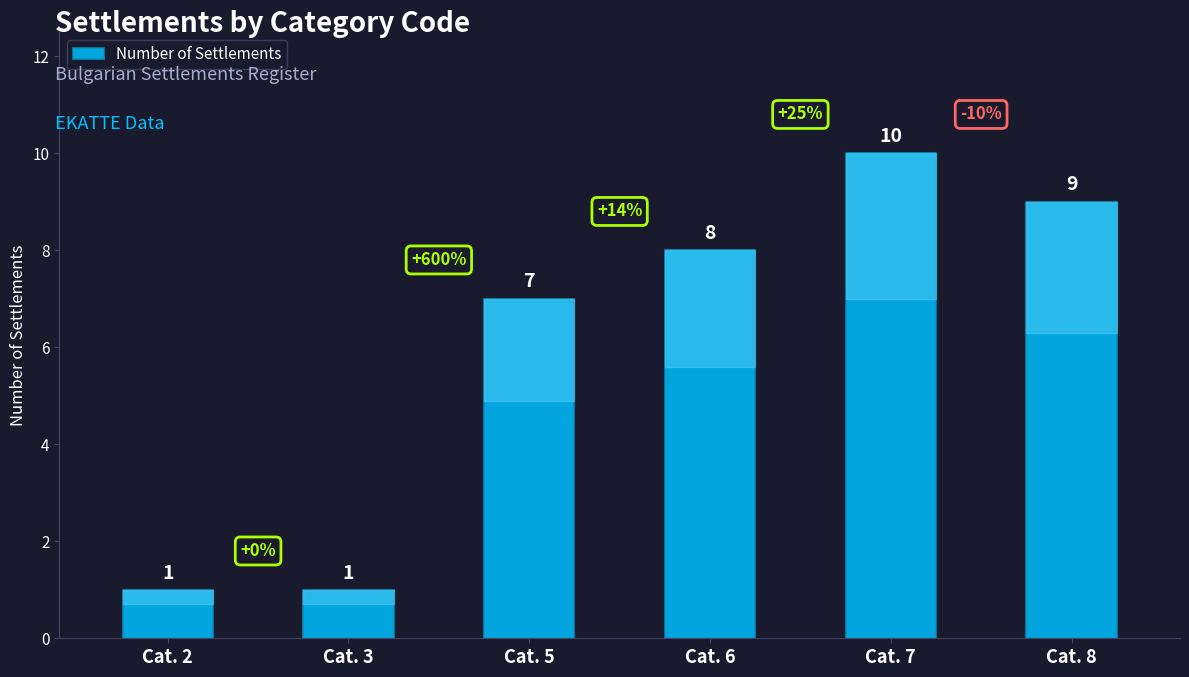

The chart shows a value of 1 at Cat. 2. True or false?

True